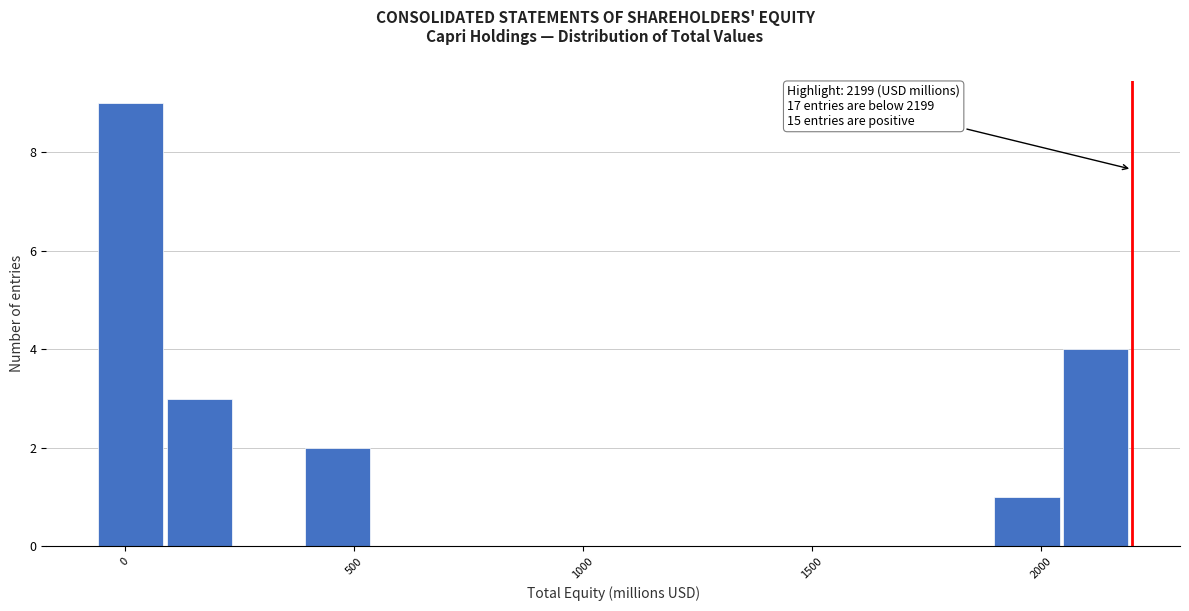

Read against the x-axis, roughly where is the centre of the tallest bar?

0